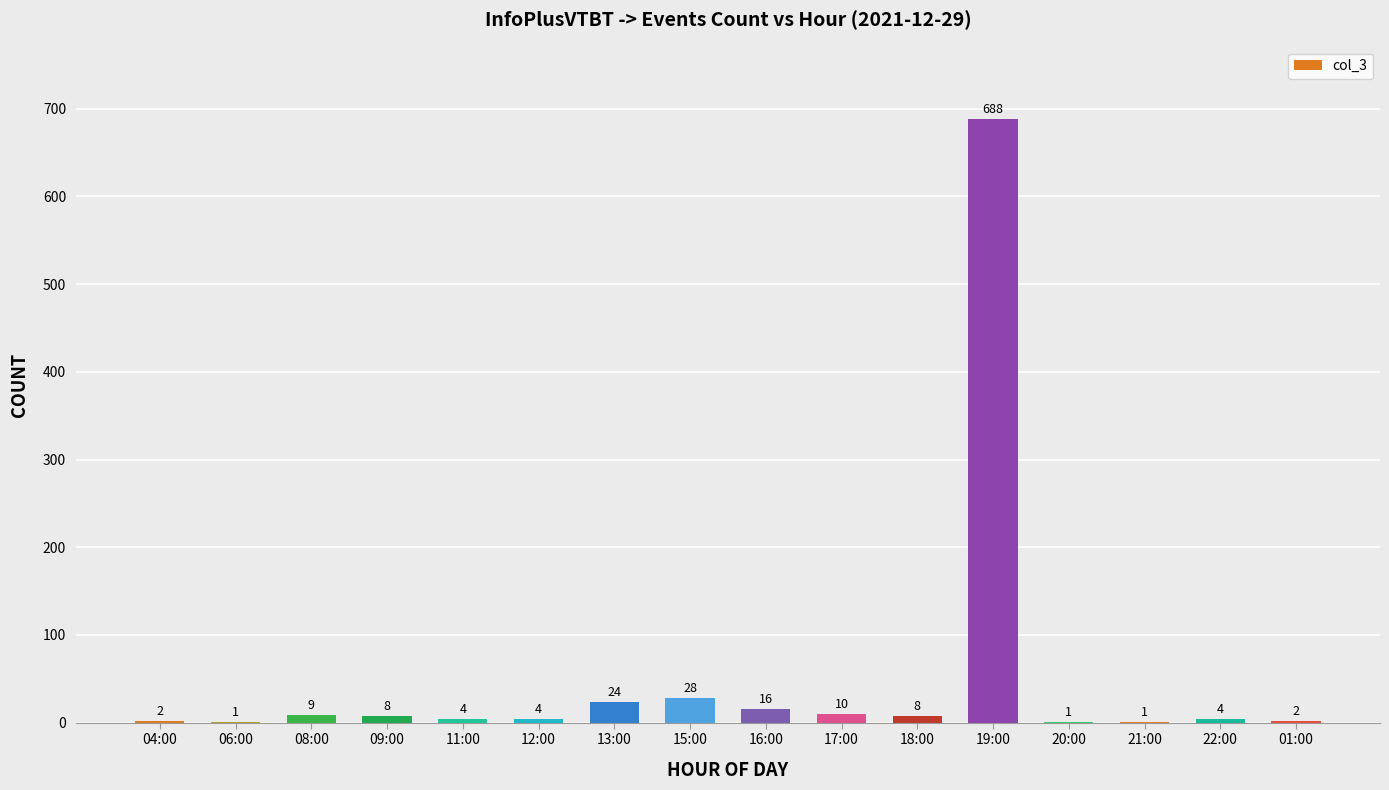

How many categories are shown in the chart?

16